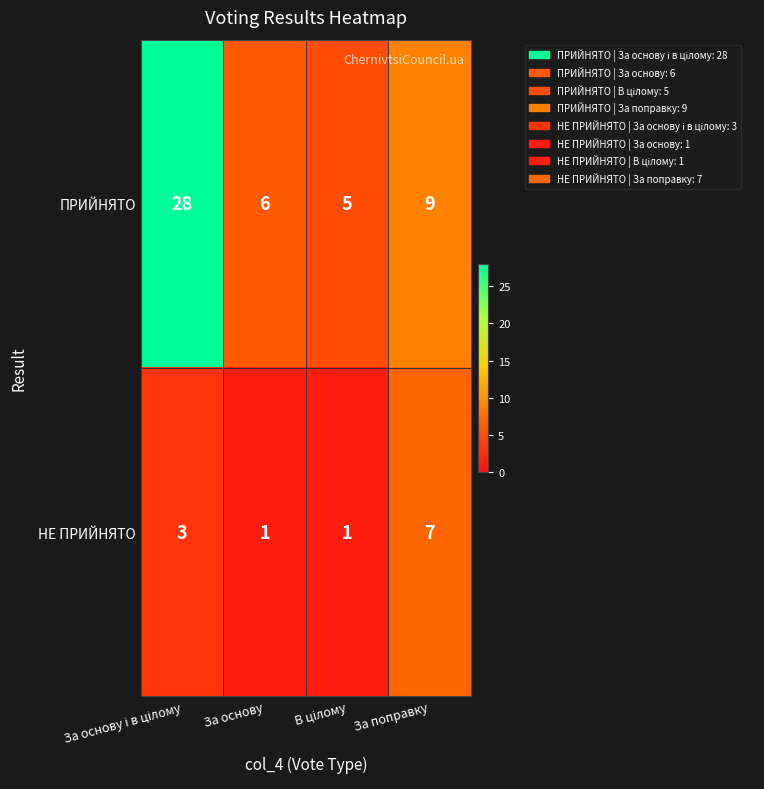

Which series has the largest range (max minus min)?

ПРИЙНЯТО